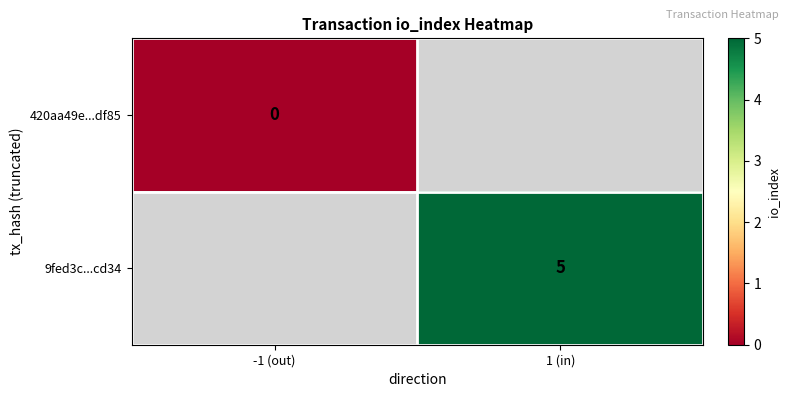

Which has a higher value, -1 (out) or 1 (in)?

1 (in)